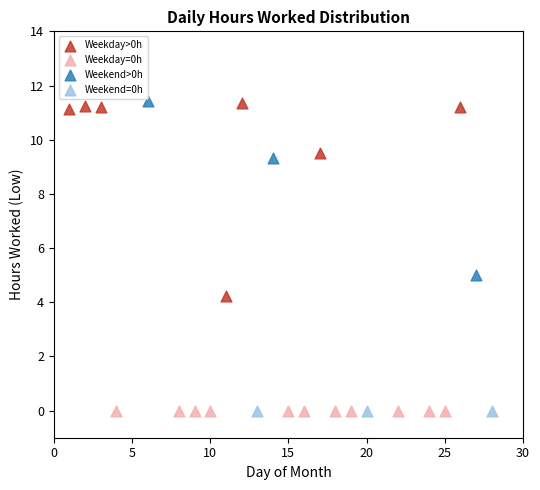

What are all the series names shown in the legend?

Weekday>0h, Weekday=0h, Weekend>0h, Weekend=0h